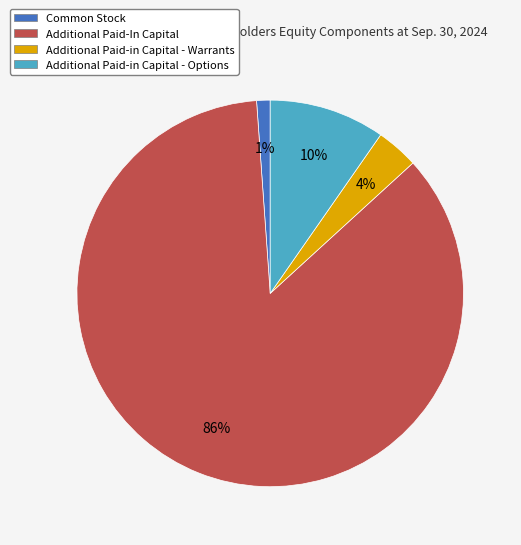

What is the majority slice?

Additional Paid-In Capital